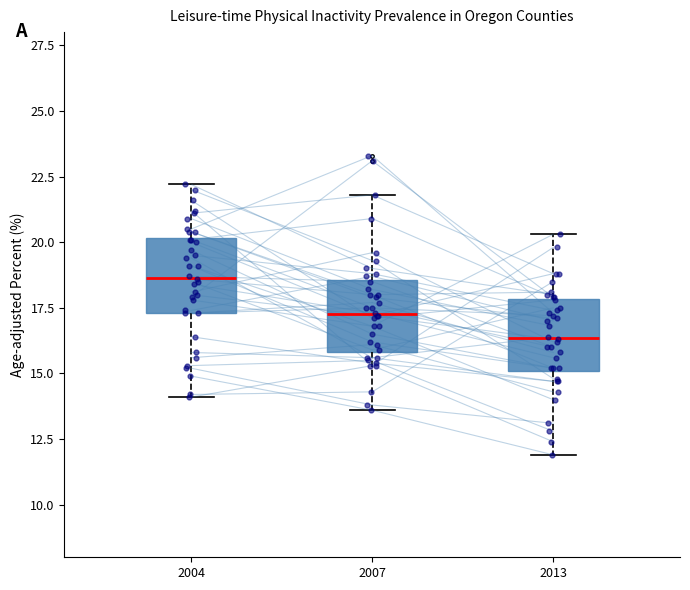

Reading left to right, read every box against the y-axis: the position of its median line, the range the box covers, and the ends of its whiskers. The values are not printed on the chart, so give them approximately, as read against the axis.

2004: median 18.5, box 17.5 to 20.0, whiskers 14.0 to 22.0
2007: median 17.5, box 16.0 to 18.5, whiskers 13.5 to 22.0
2013: median 16.5, box 15.0 to 18.0, whiskers 12.0 to 20.5